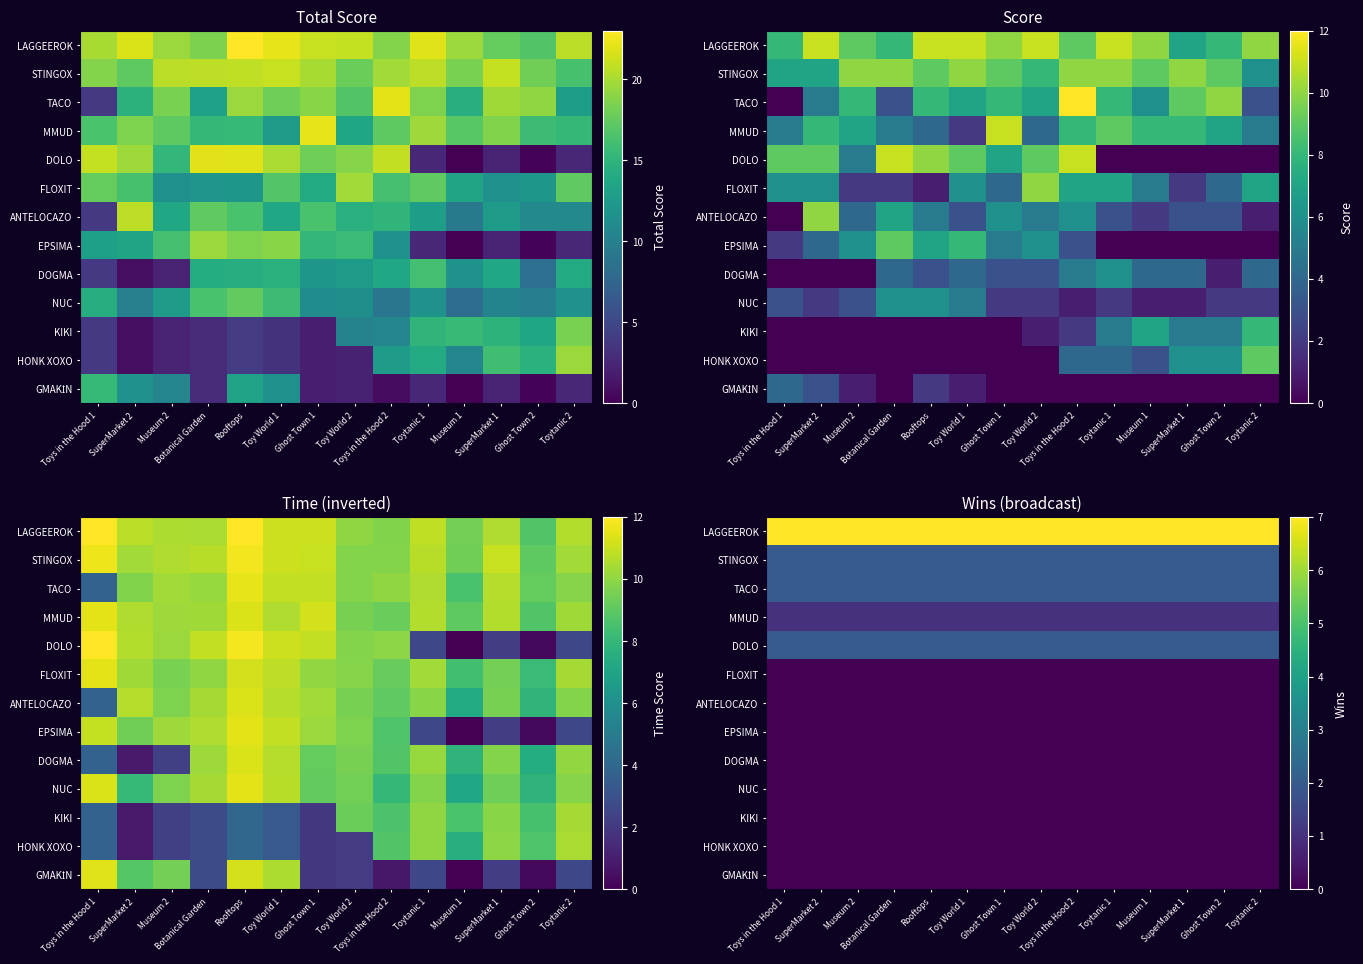

Which series has the largest total across all categories?

LAGGEEROK